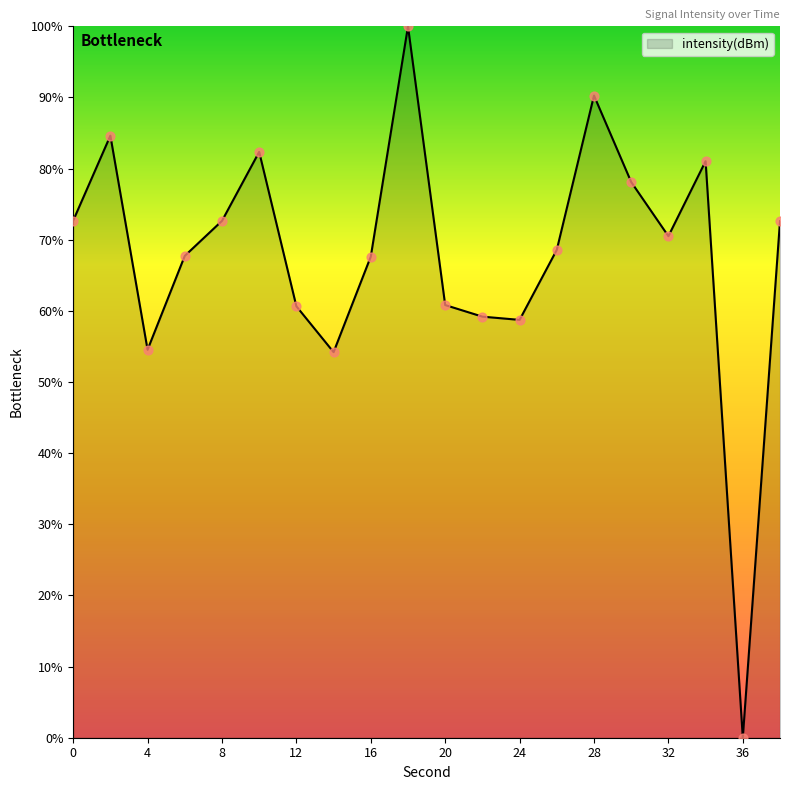

What is the greatest value displayed?

100.0